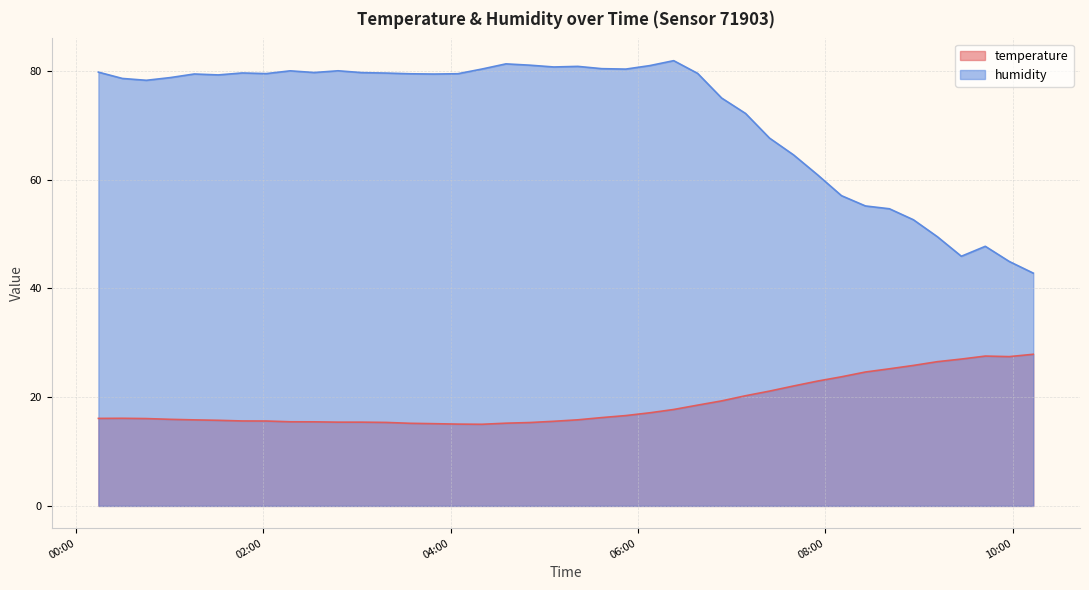

Rank the series by their average value, from lowest to highest.

temperature, humidity